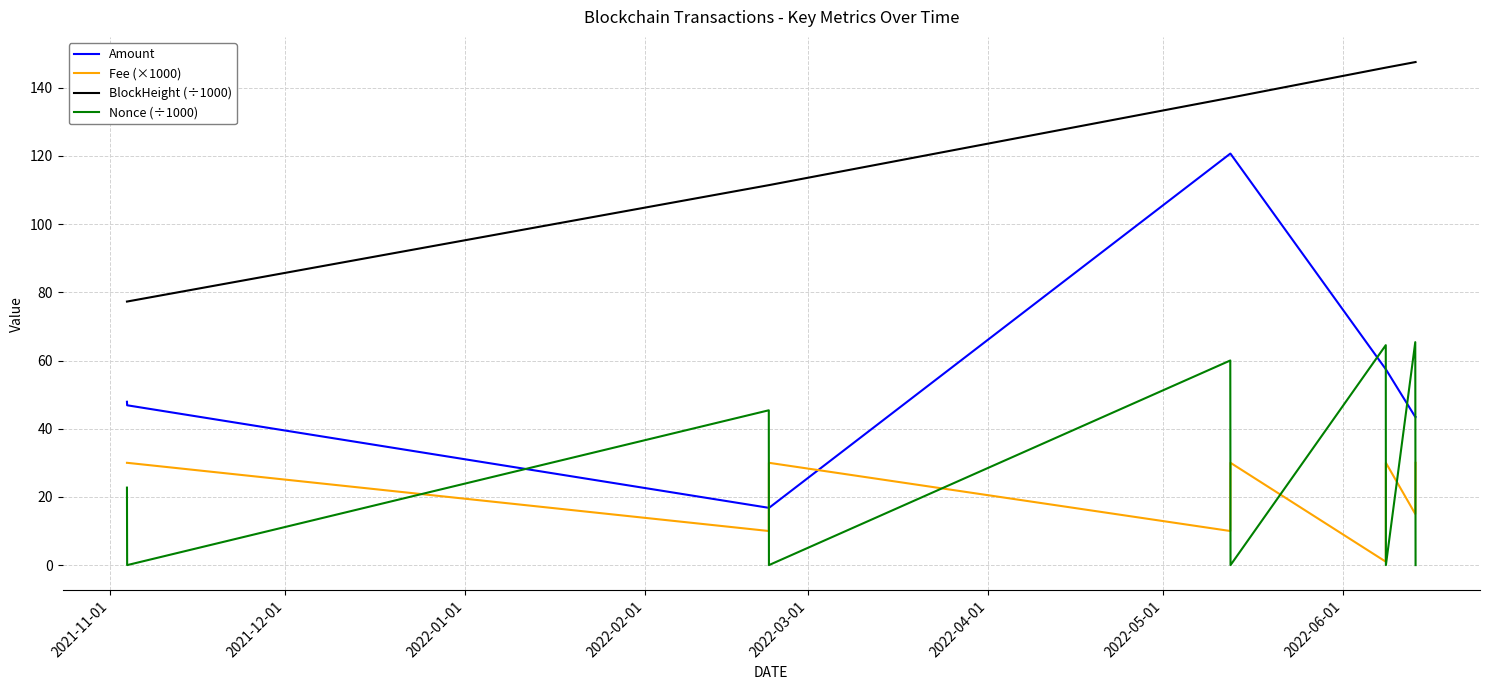

What is the average value of the BlockHeight (÷1000) series?

123.8